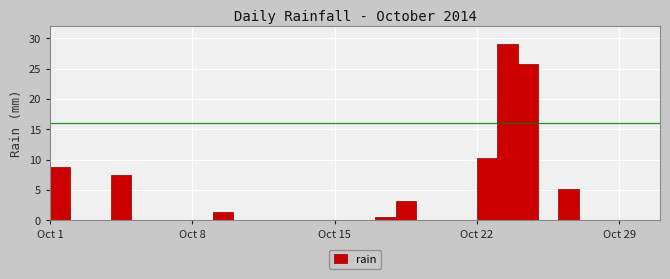

Which has a higher value, 2014-10-07 or 2014-10-06?

2014-10-07